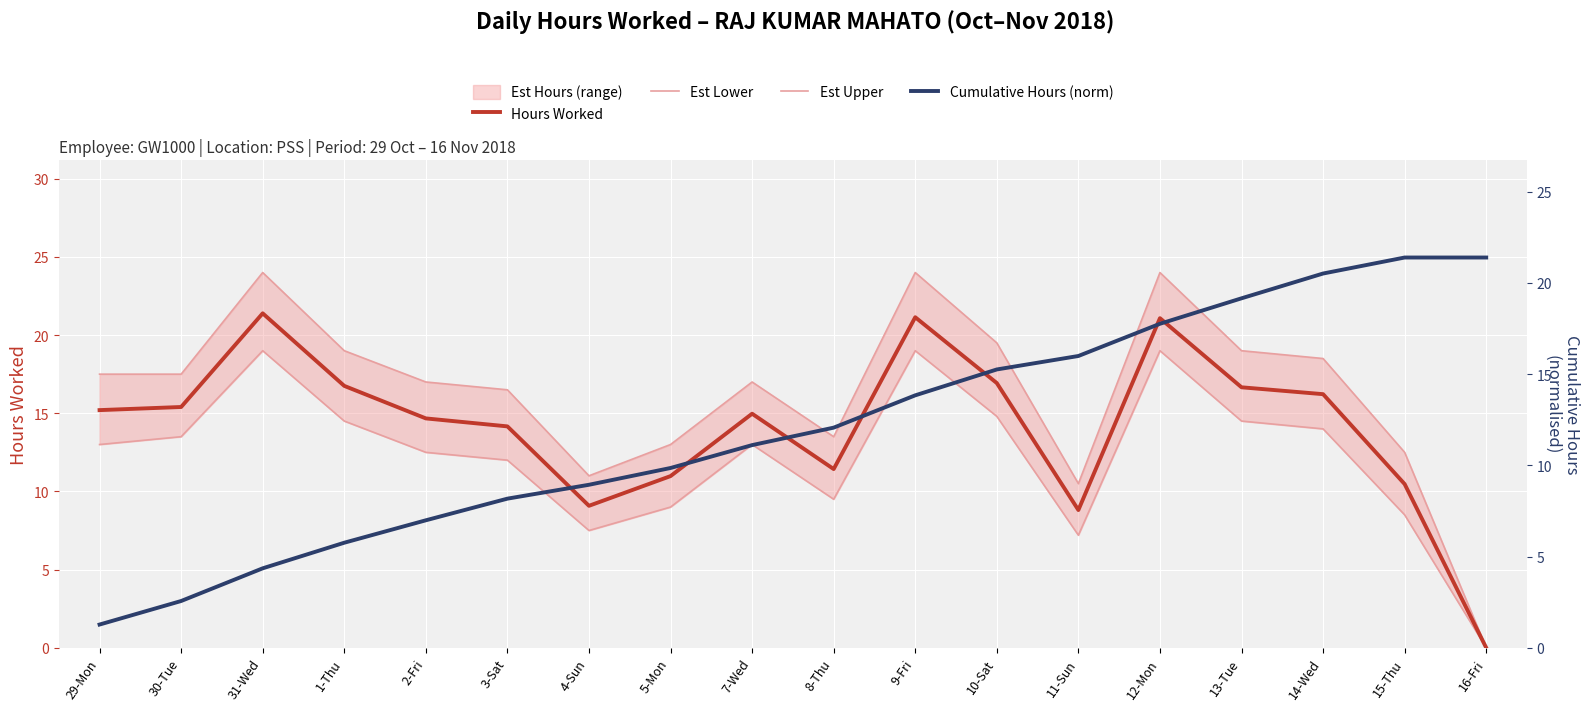

What position from the right is 8-Thu?

9